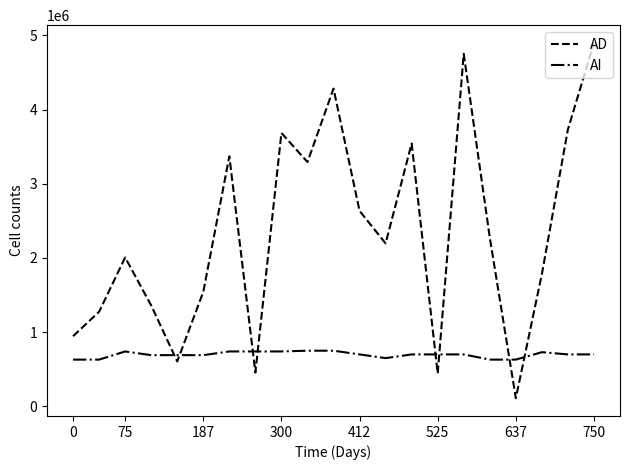

What is the average value of the AI series?

696667